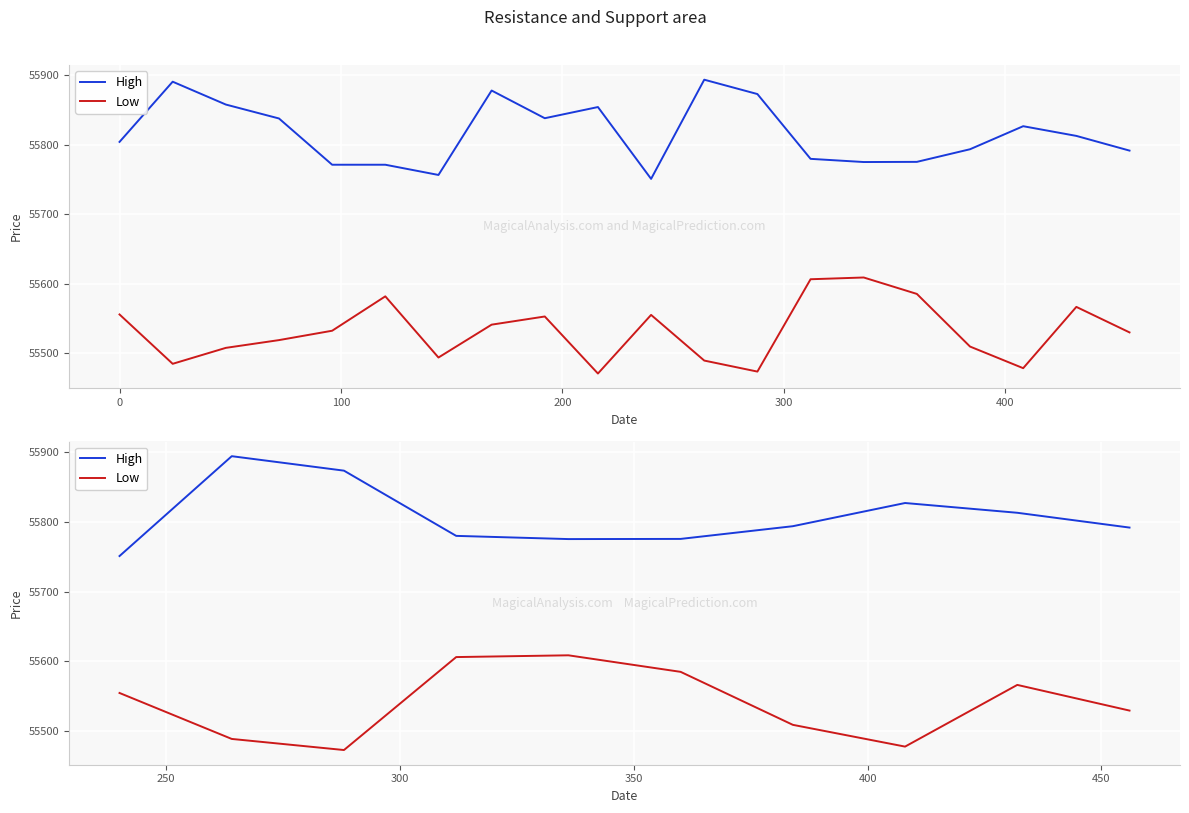

How many distinct data groups are displayed?

2